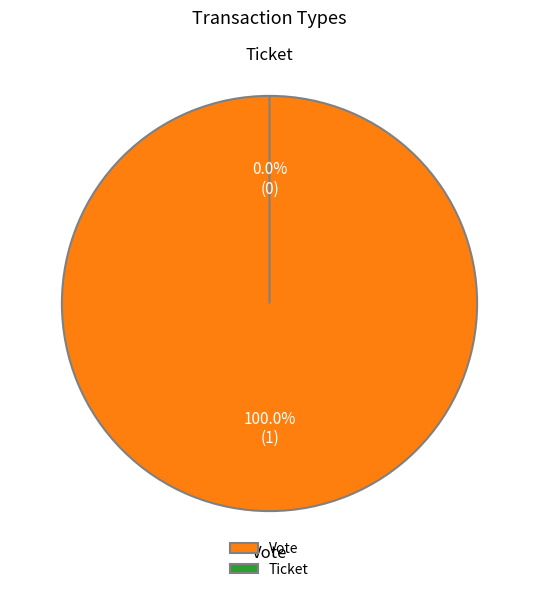

Which category has the smallest portion of the pie?

Ticket